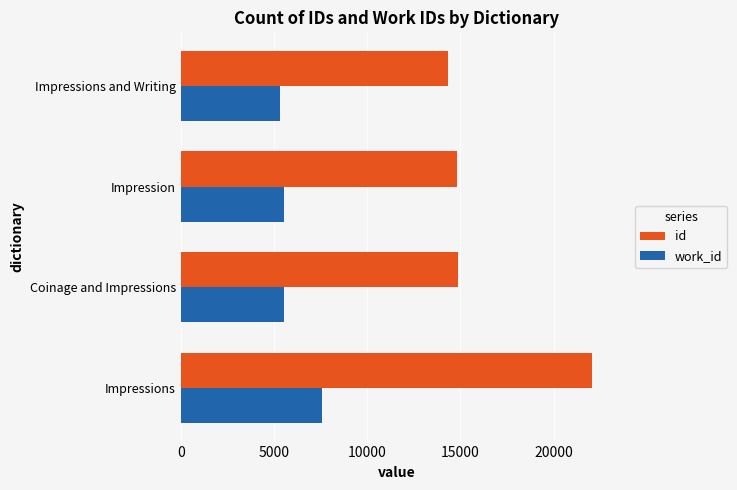

List the series in order of their peak value, lowest first.

work_id, id